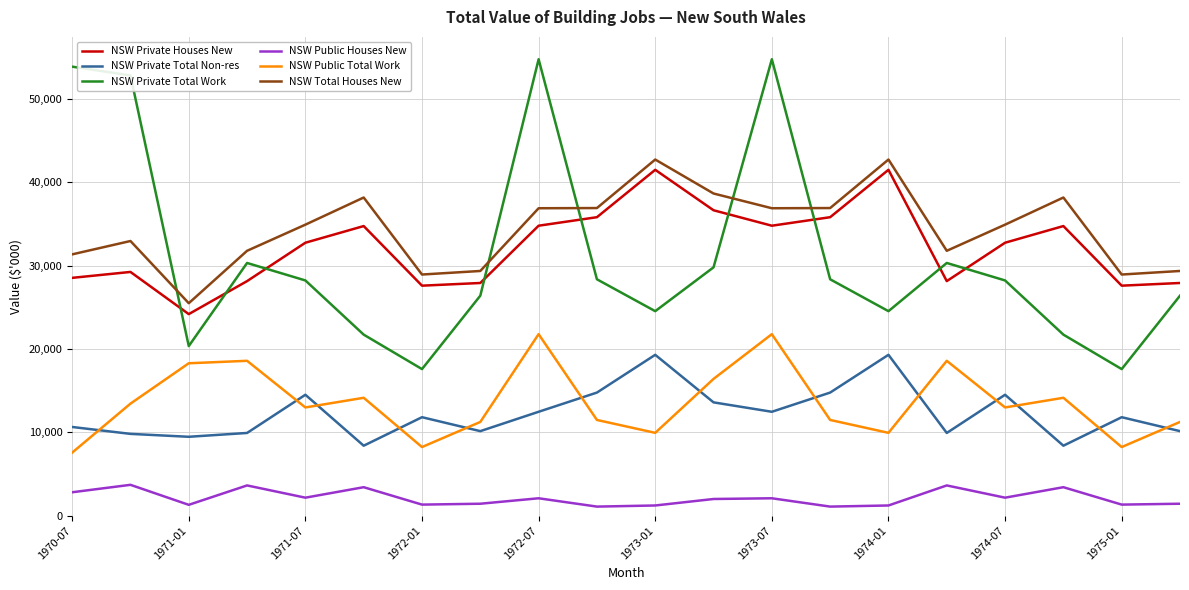

What is the maximum value for NSW Private Total Non-res?

19296